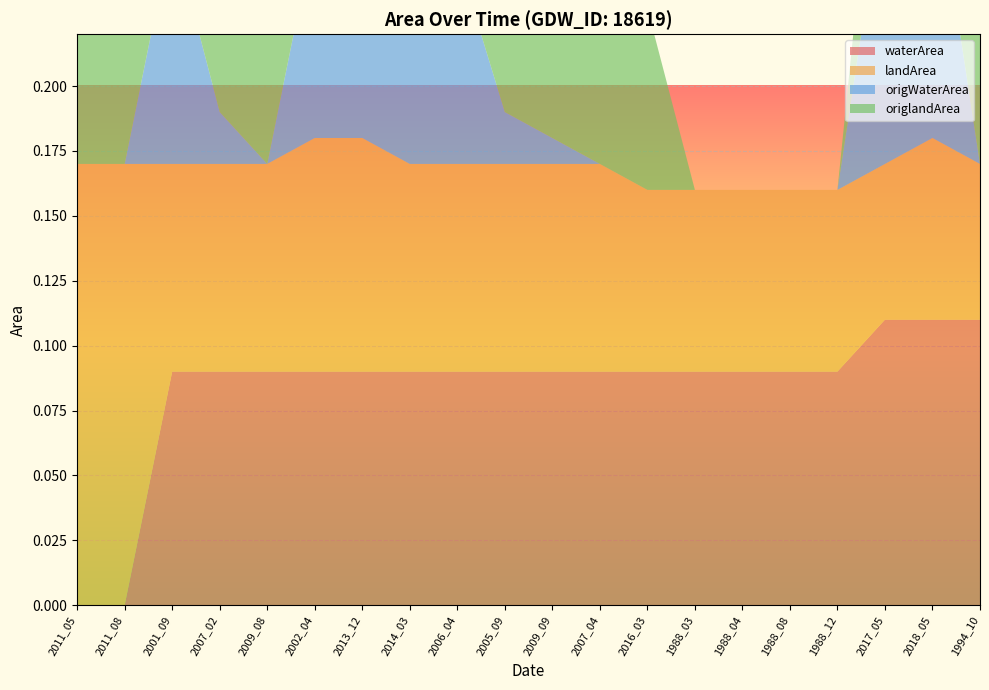

Reading left to right, what are all the values shown in this chart?

waterArea: 2011_05=0.0	2011_08=0.0	2001_09=0.1	2007_02=0.1	2009_08=0.1	2002_04=0.1	2013_12=0.1	2014_03=0.1	2006_04=0.1	2005_09=0.1	2009_09=0.1	2007_04=0.1	2016_03=0.1	1988_03=0.1	1988_04=0.1	1988_08=0.1	1988_12=0.1	2017_05=0.1	2018_05=0.1	1994_10=0.1
landArea: 2011_05=0.2	2011_08=0.2	2001_09=0.1	2007_02=0.1	2009_08=0.1	2002_04=0.1	2013_12=0.1	2014_03=0.1	2006_04=0.1	2005_09=0.1	2009_09=0.1	2007_04=0.1	2016_03=0.1	1988_03=0.1	1988_04=0.1	1988_08=0.1	1988_12=0.1	2017_05=0.1	2018_05=0.1	1994_10=0.1
origWaterArea: 2011_05=0.0	2011_08=0.0	2001_09=0.1	2007_02=0.0	2009_08=0.0	2002_04=0.1	2013_12=0.1	2014_03=0.1	2006_04=0.1	2005_09=0.0	2009_09=0.0	2007_04=0.0	2016_03=0.0	1988_03=0.0	1988_04=0.0	1988_08=0.0	1988_12=0.0	2017_05=0.1	2018_05=0.1	1994_10=0.0
origlandArea: 2011_05=0.2	2011_08=0.2	2001_09=0.1	2007_02=0.1	2009_08=0.1	2002_04=0.1	2013_12=0.1	2014_03=0.1	2006_04=0.1	2005_09=0.1	2009_09=0.1	2007_04=0.1	2016_03=0.1	1988_03=0.0	1988_04=0.0	1988_08=0.0	1988_12=0.0	2017_05=0.1	2018_05=0.1	1994_10=0.1